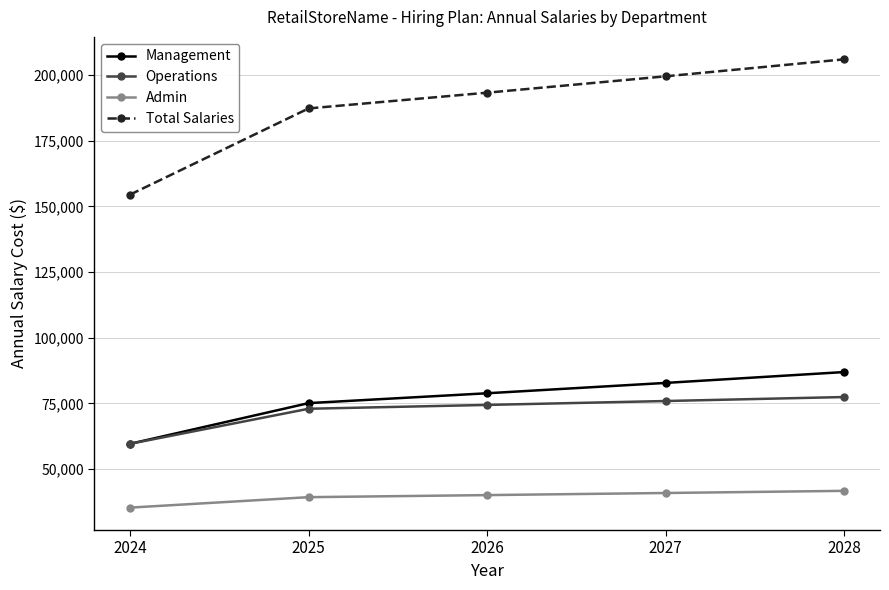

At which category is the sum across all series the highest?

2028